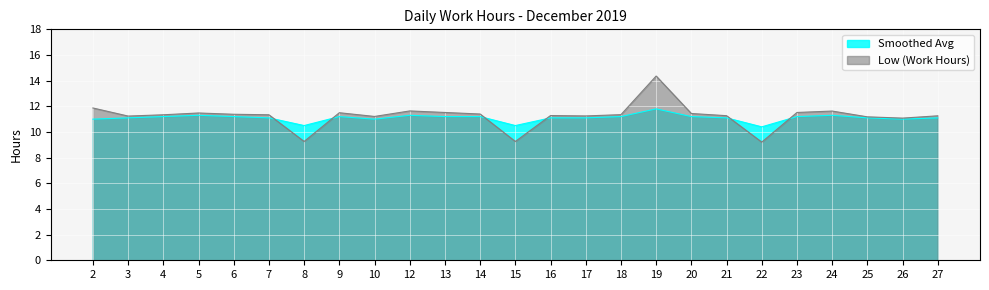

The Smoothed Avg series shows 15.7 at 25. True or false?

False